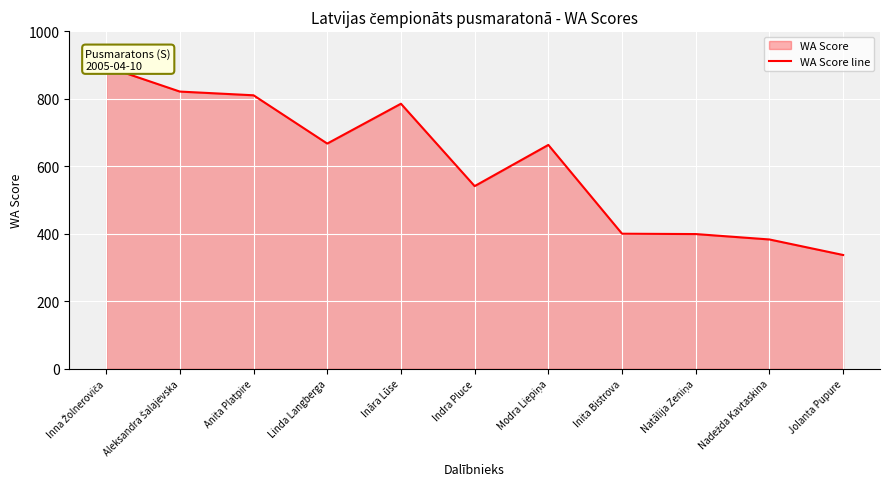

Does the chart display data point markers on the line(s)?

No